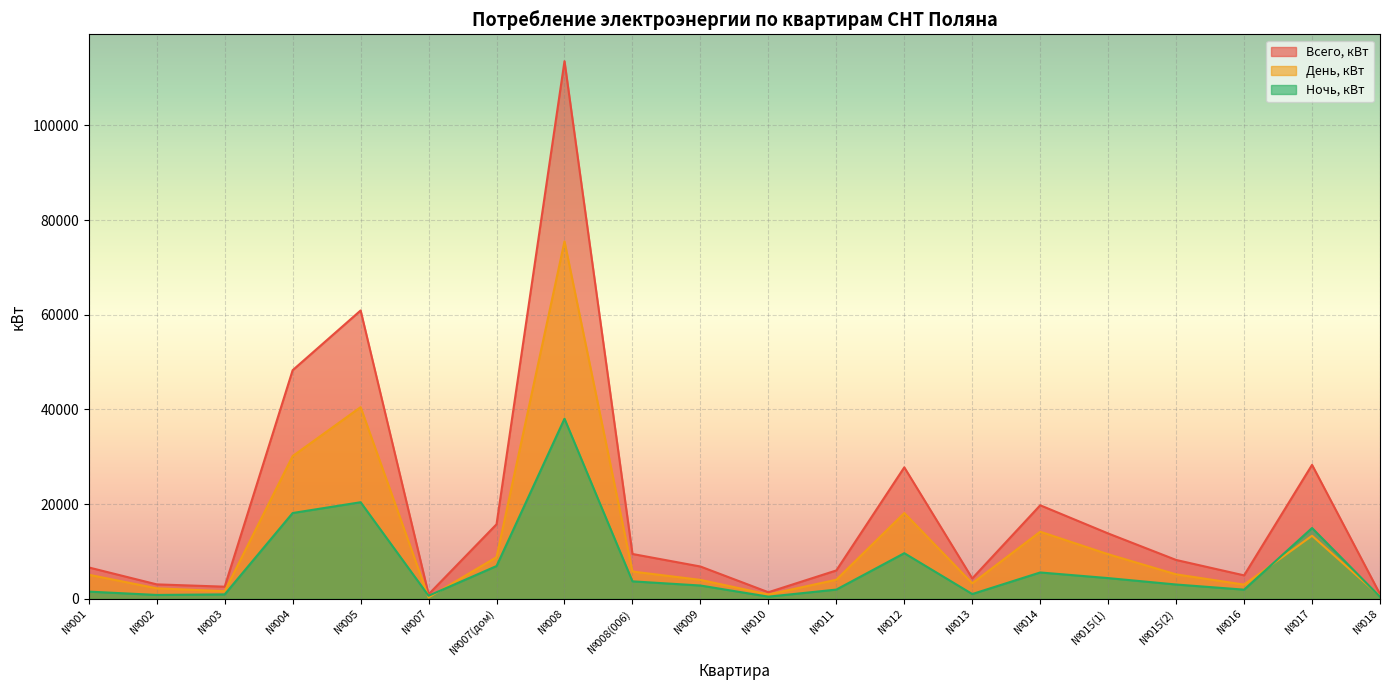

What is the difference between the День, кВт values at №014 and №001?

9085.7